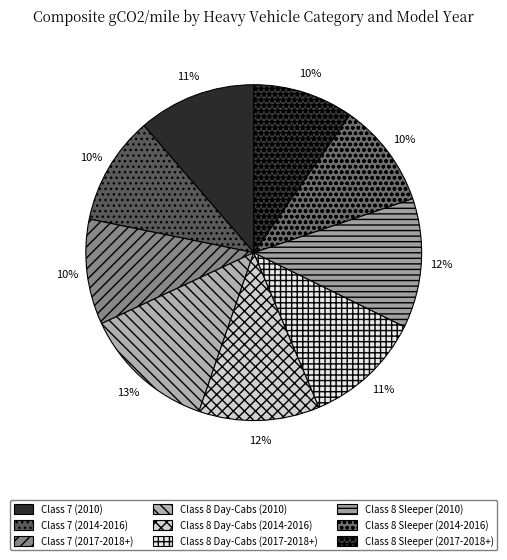

What percentage is the Class 7 (2014-2016) slice, to the nearest percent?

10%